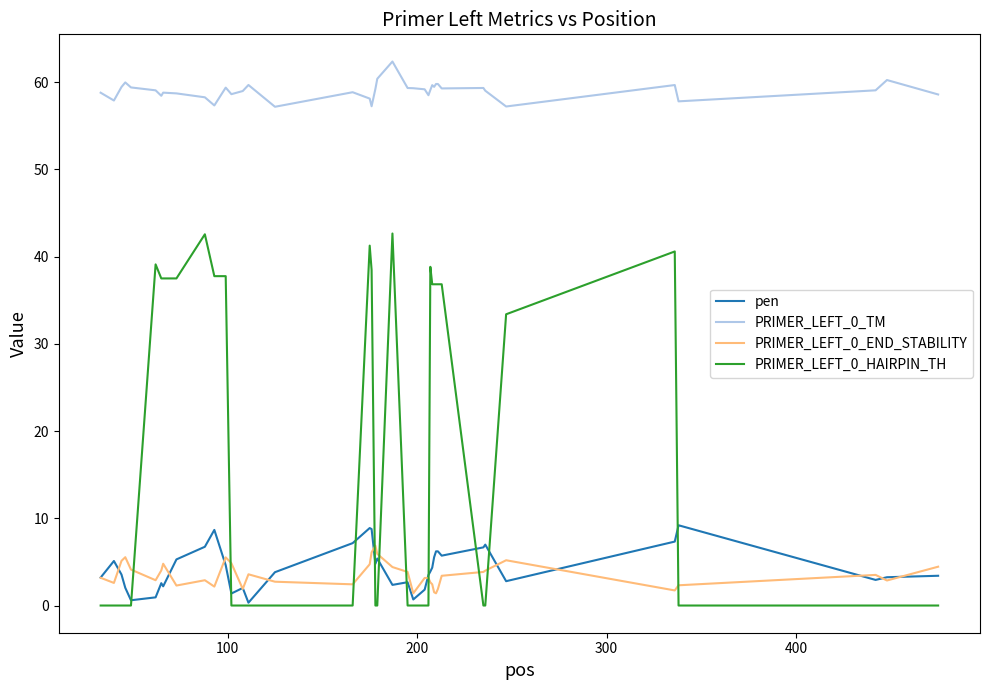

Does the chart have visible grid lines?

No